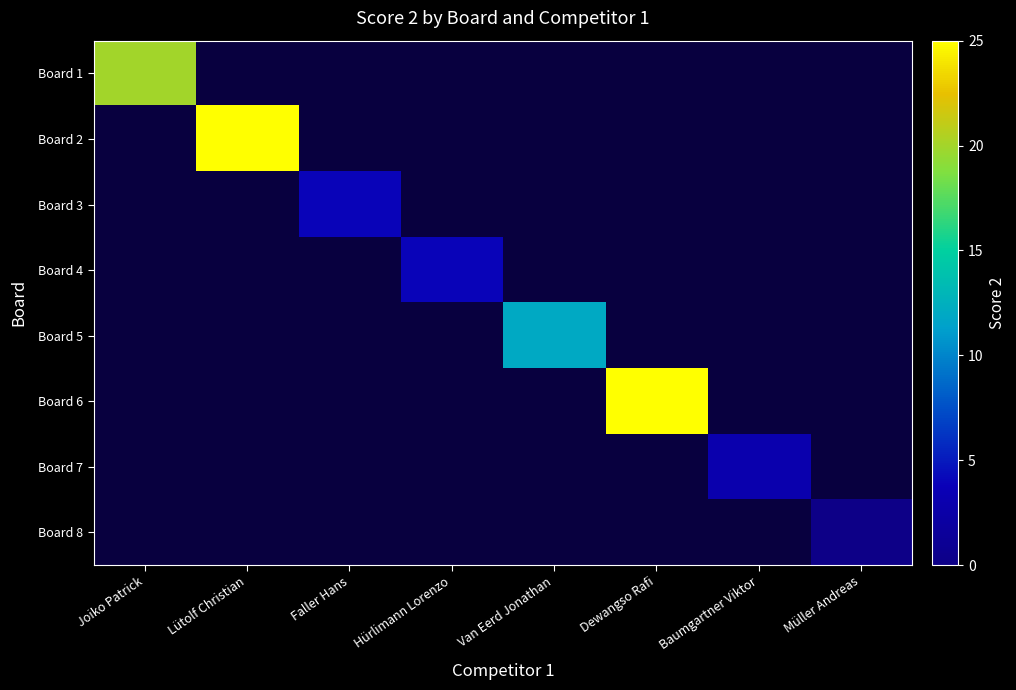

What is the highest value of the Board 1 series?

20.0